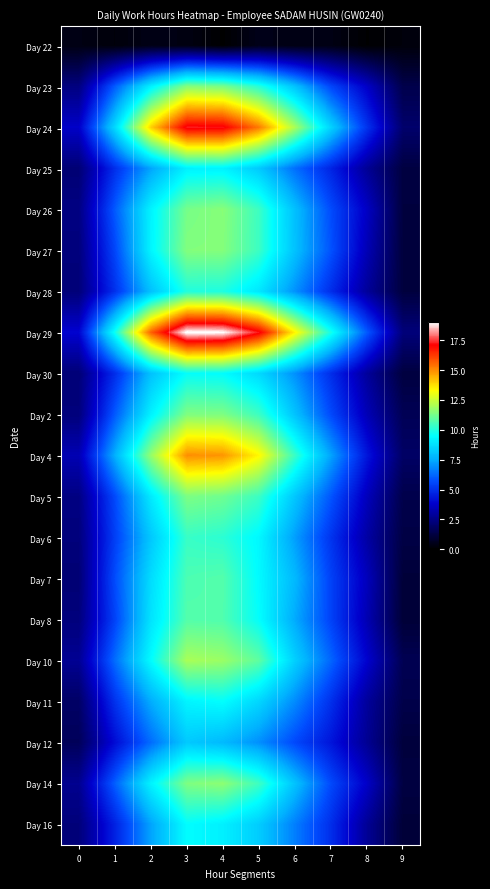

Rank the series by their maximum value, from highest to lowest.

Day 29, Day 24, Day 4, Day 10, Day 14, Day 26, Day 23, Day 27, Day 2, Day 5, Day 7, Day 8, Day 6, Day 28, Day 30, Day 11, Day 16, Day 25, Day 12, Day 22